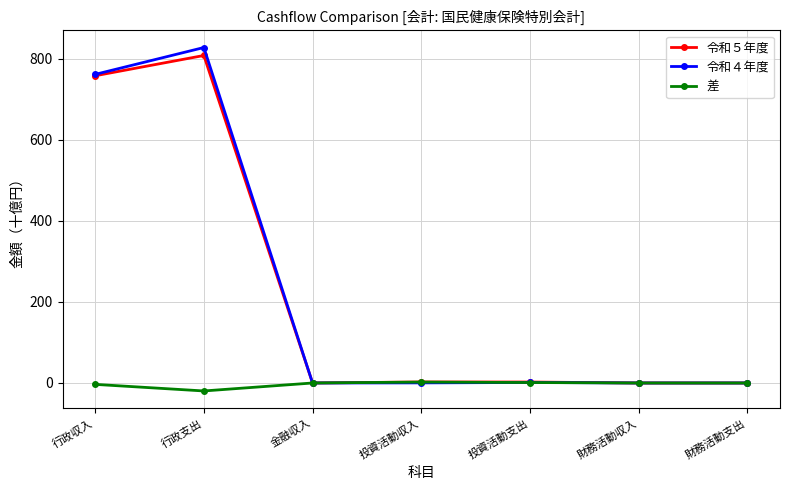

Which label corresponds to the largest value in the chart?

行政支出